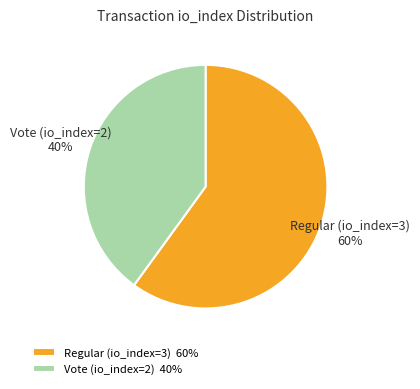

Is there a majority slice in this chart?

Yes